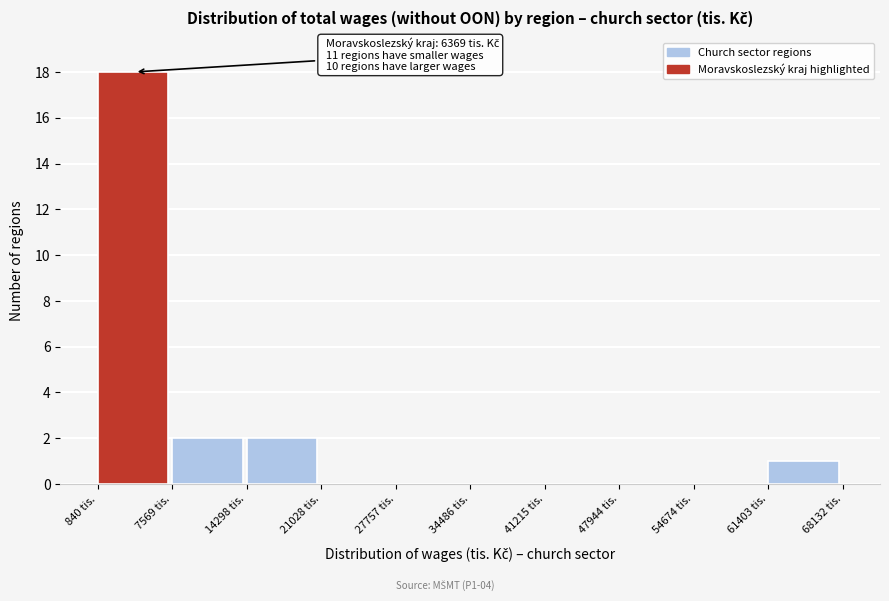

Which range on the x-axis has the tallest bar?

1000 to 8000